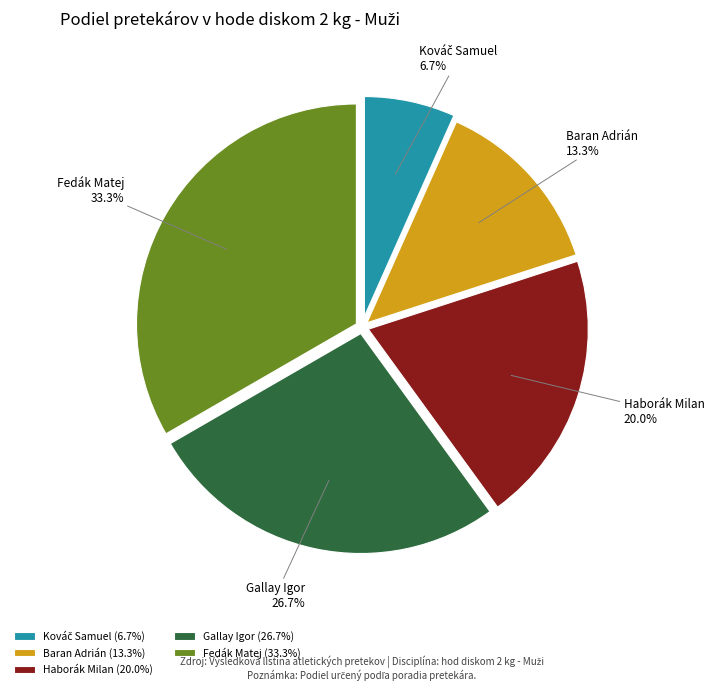

Does Gallay Igor represent more than half of the total?

No